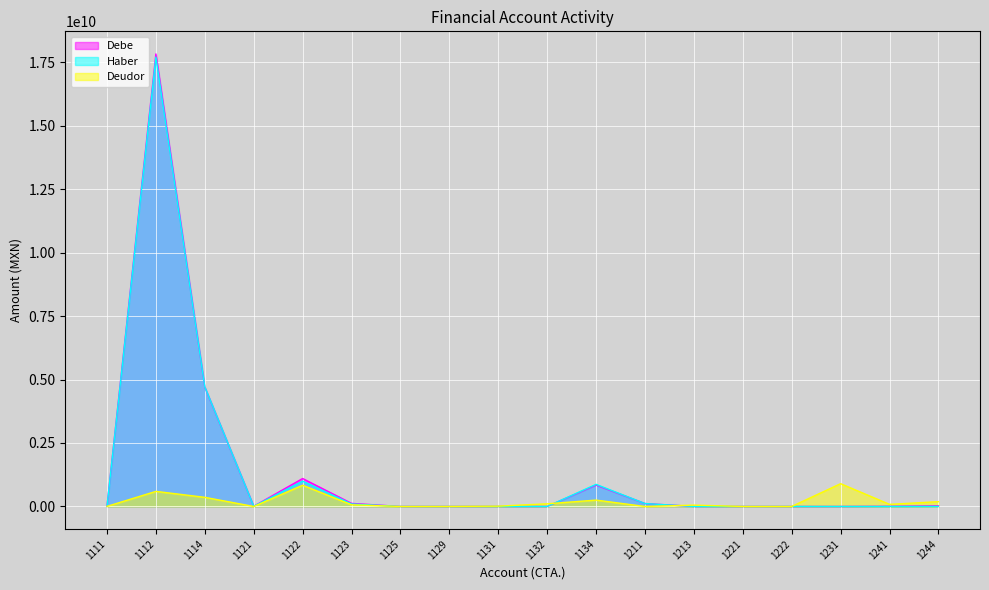

Where is Deudor nearest to the value 448866823?

1114